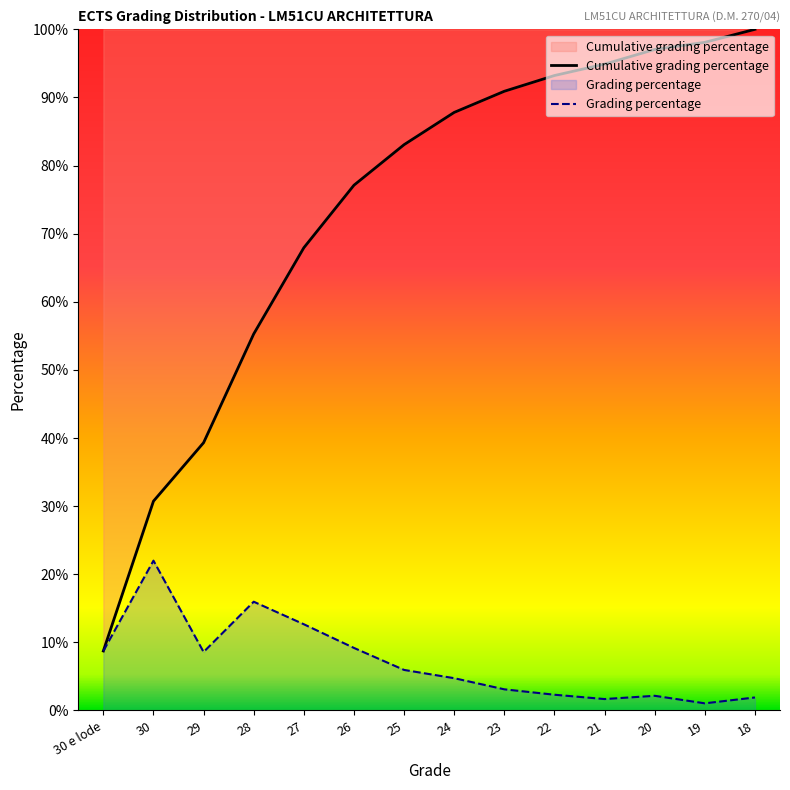

Rank the series by their average value, from lowest to highest.

Grading percentage, Cumulative grading percentage